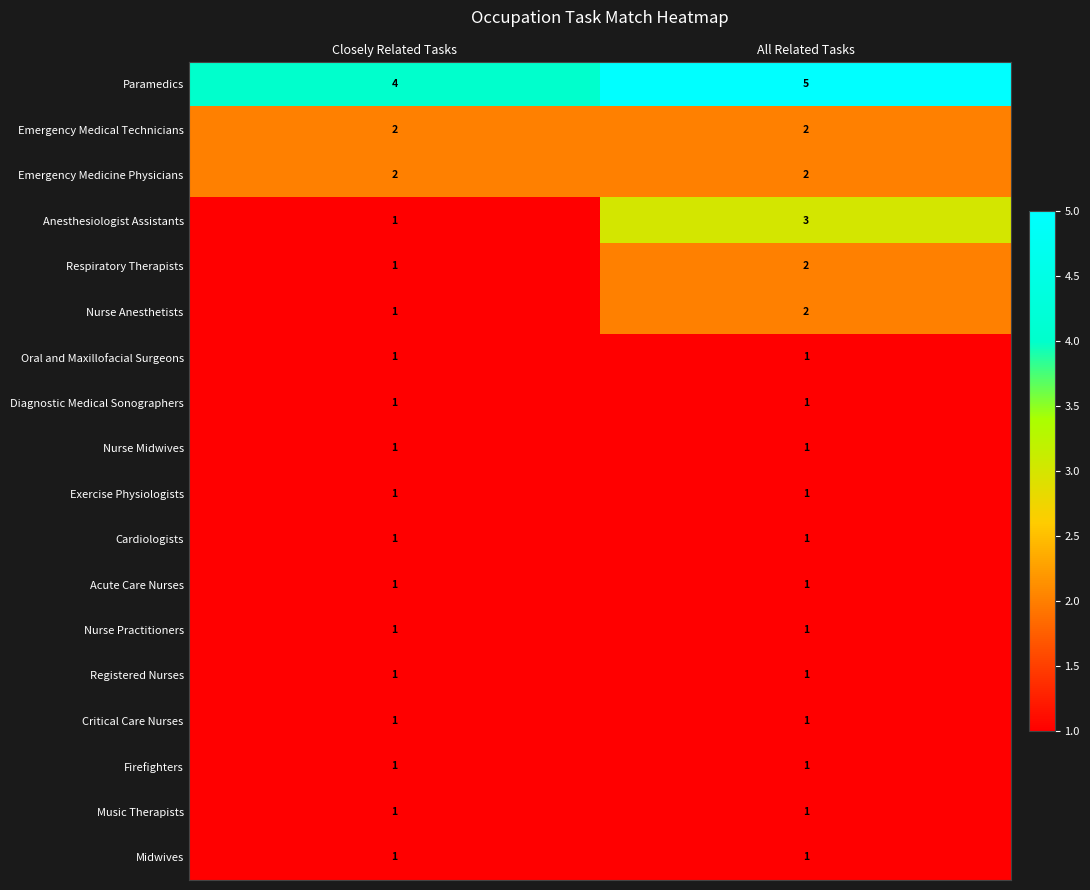

List the labels in order of Nurse Anesthetists value, largest first.

All Related Tasks, Closely Related Tasks